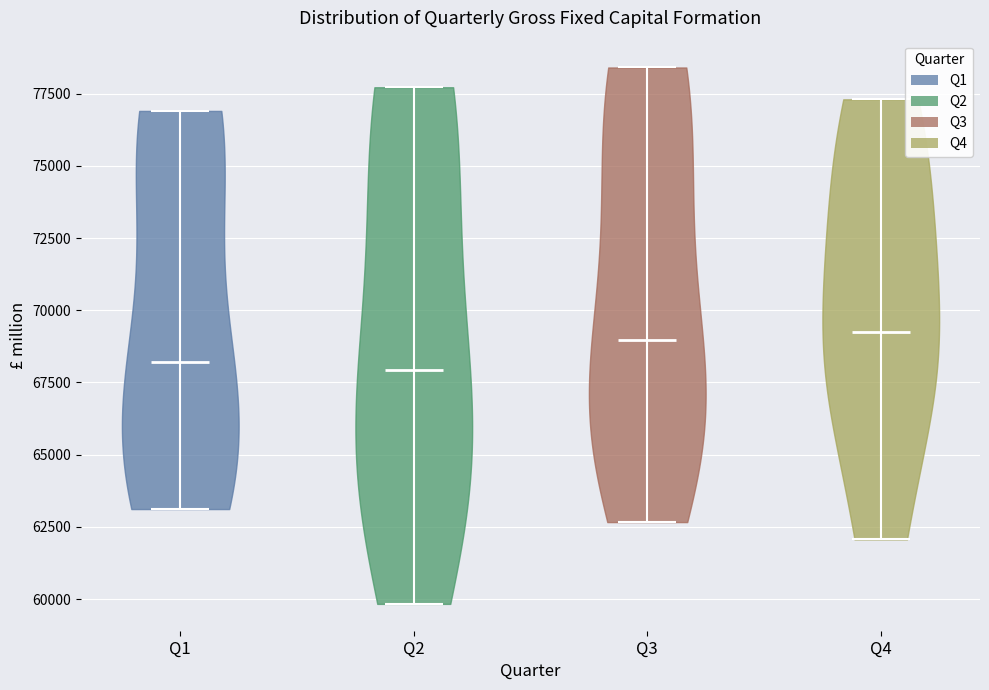

Where does the median line of the violin for Q2 sit on the y-axis? The values are not printed on the chart, so give them approximately, as read against the axis.

68000